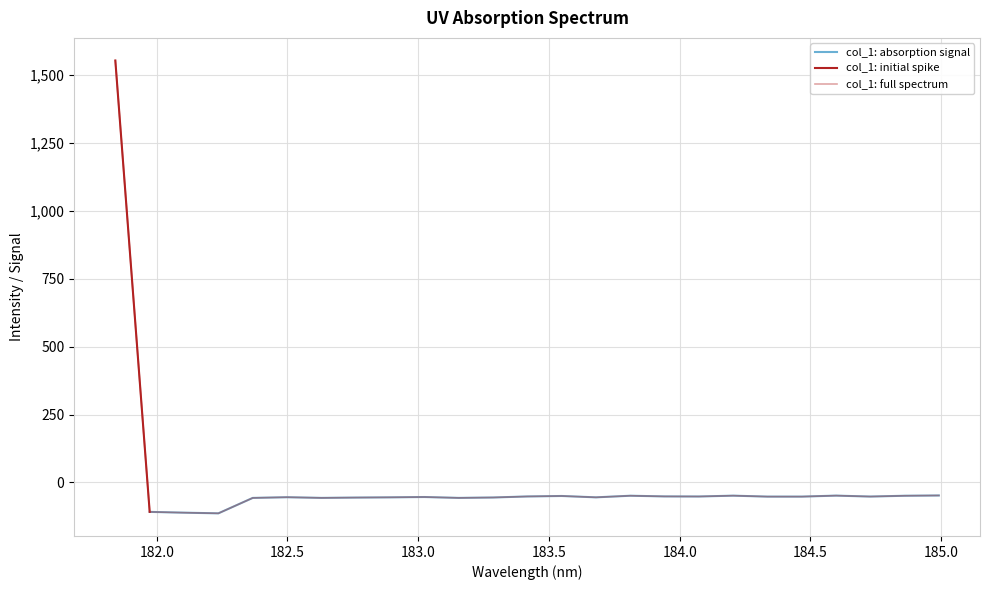

What is the average value?

4.3